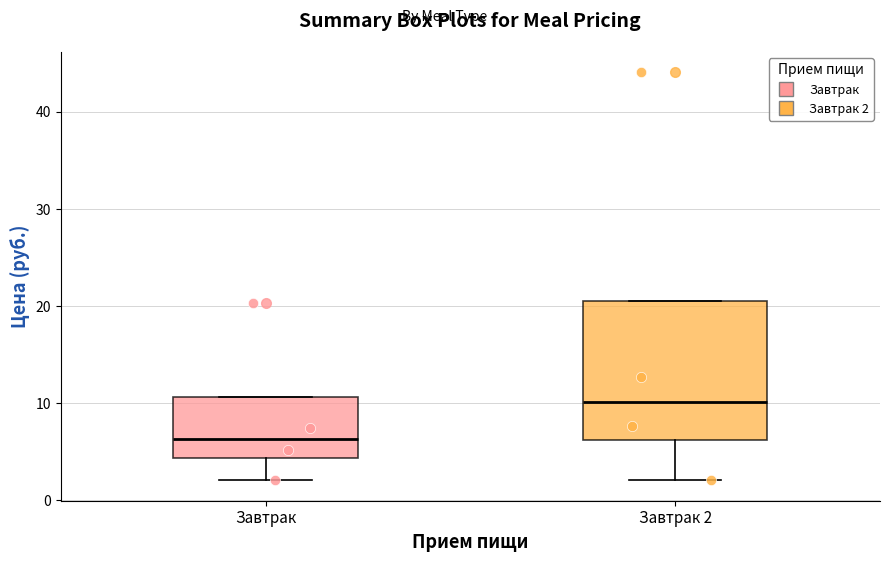

Reading left to right, read every box against the y-axis: the position of its median line, the range the box covers, and the ends of its whiskers. The values are not printed on the chart, so give them approximately, as read against the axis.

Завтрак: median 6, box 4 to 11, whiskers 2 to 11
Завтрак 2: median 10, box 6 to 21, whiskers 2 to 21